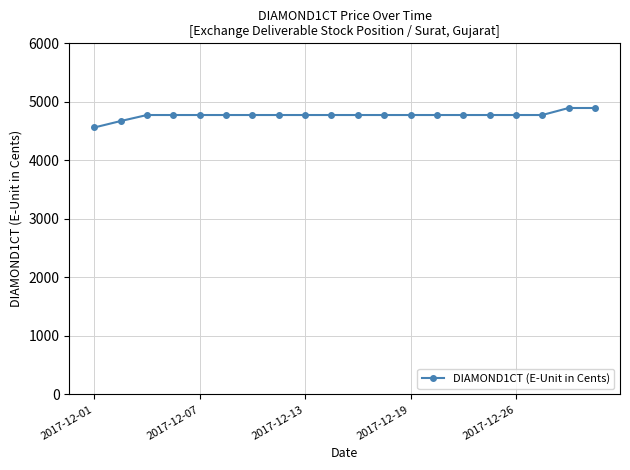

What is the average value?

4771